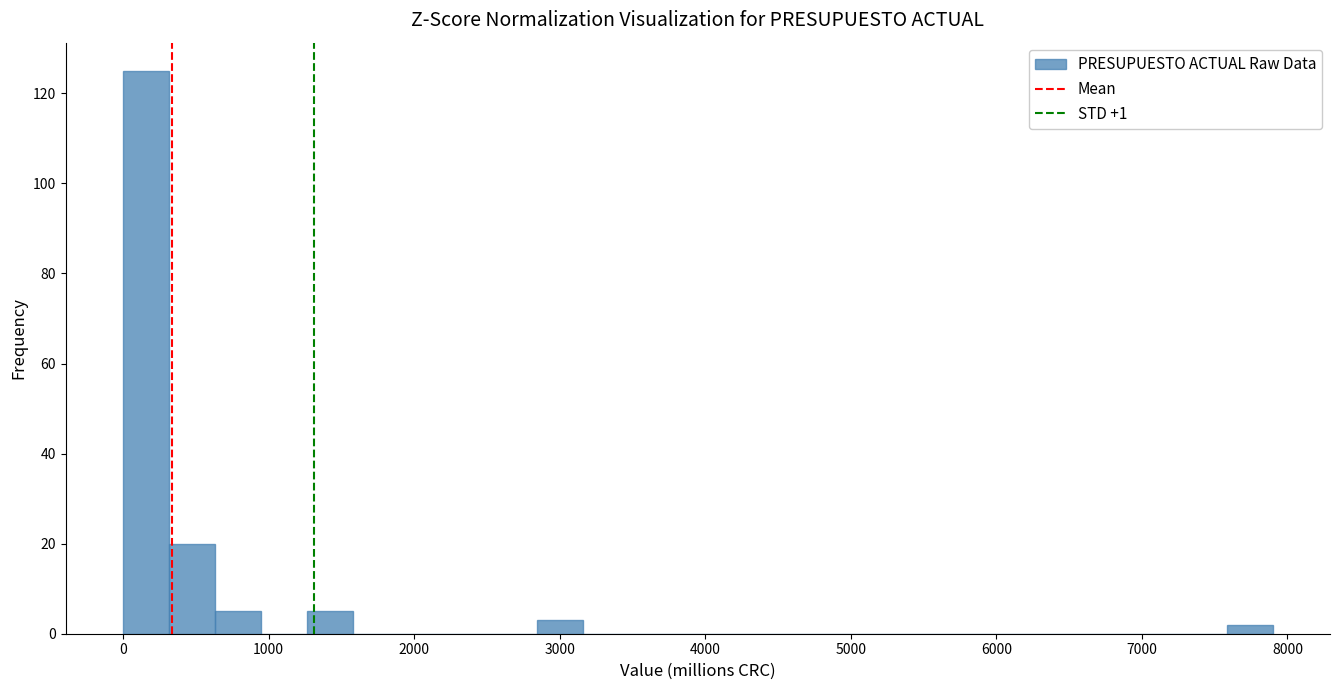

Around what value on the x-axis is the tallest bar? Give the approximate position of its centre, as read against the axis.

200